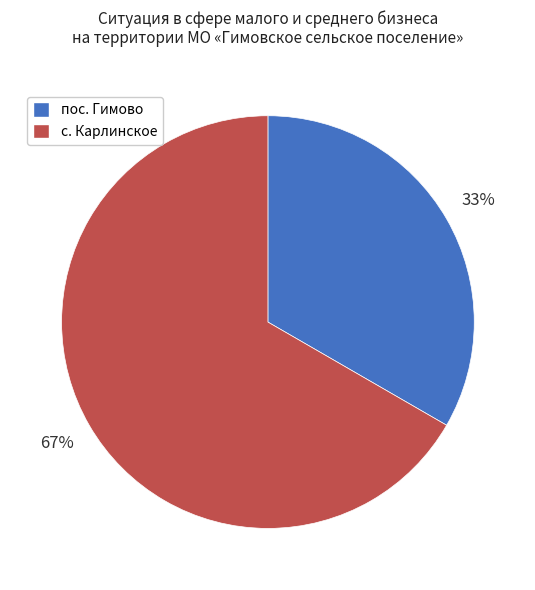

Which slice is the largest?

с. Карлинское